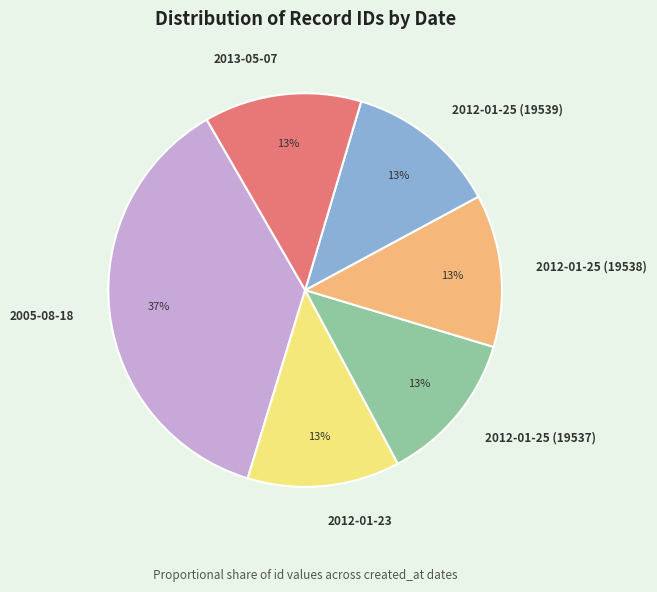

How many slices are in this pie chart?

6